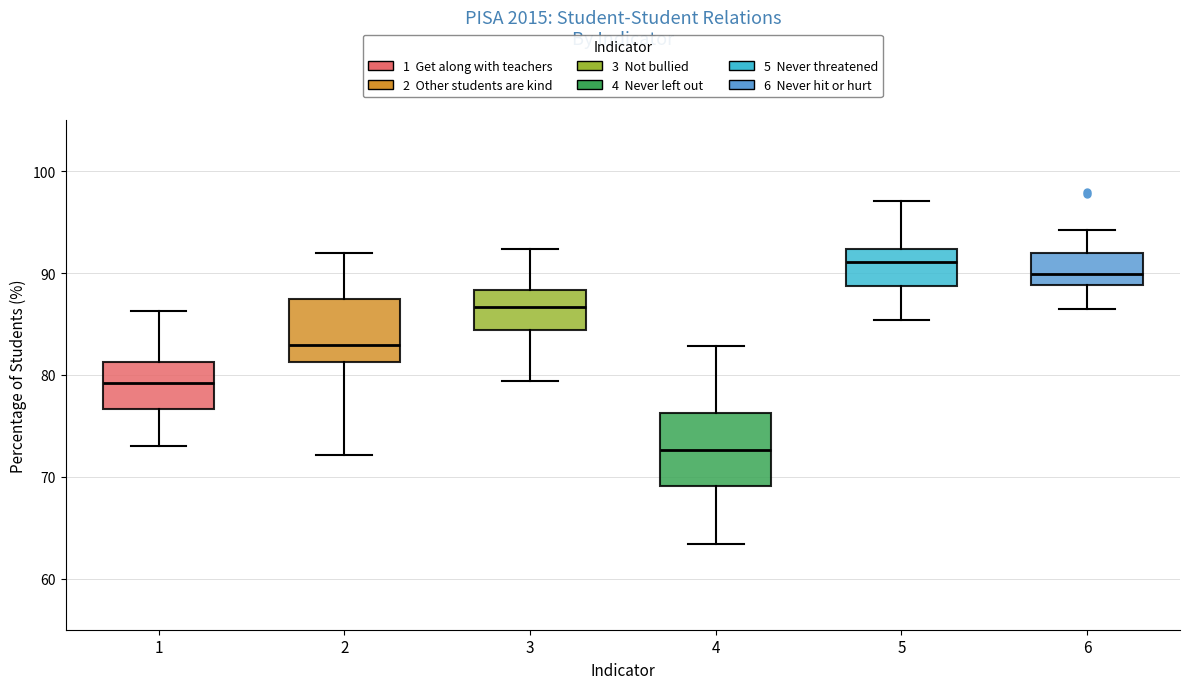

Where does the median line of the box at x = 1 sit on the y-axis? The values are not printed on the chart, so give them approximately, as read against the axis.

79